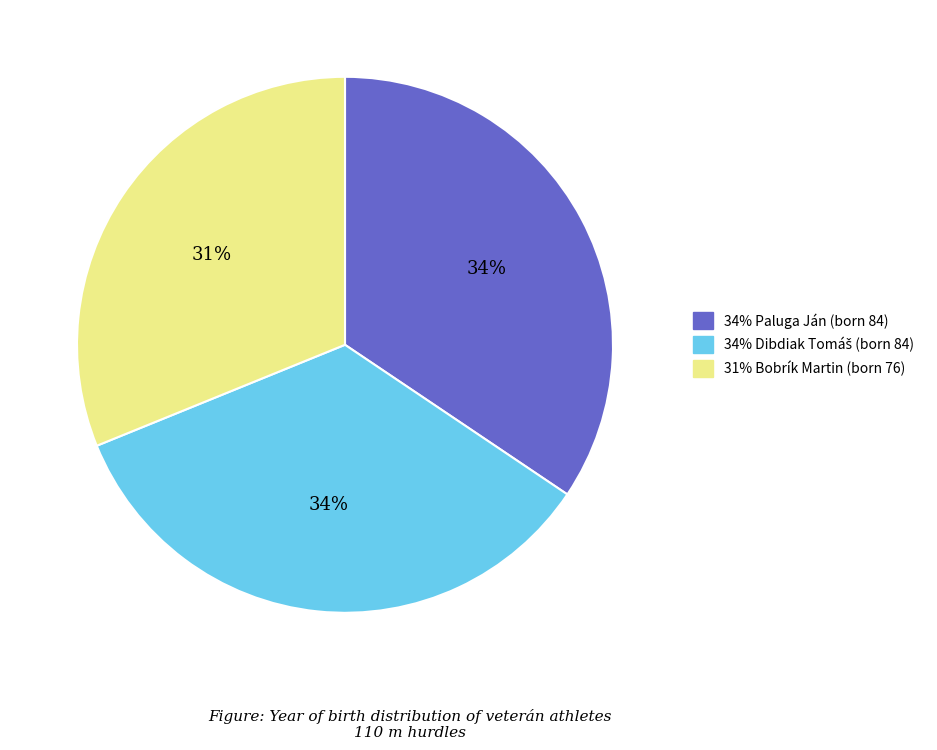

To the nearest percent, what is the average slice percentage?

33%